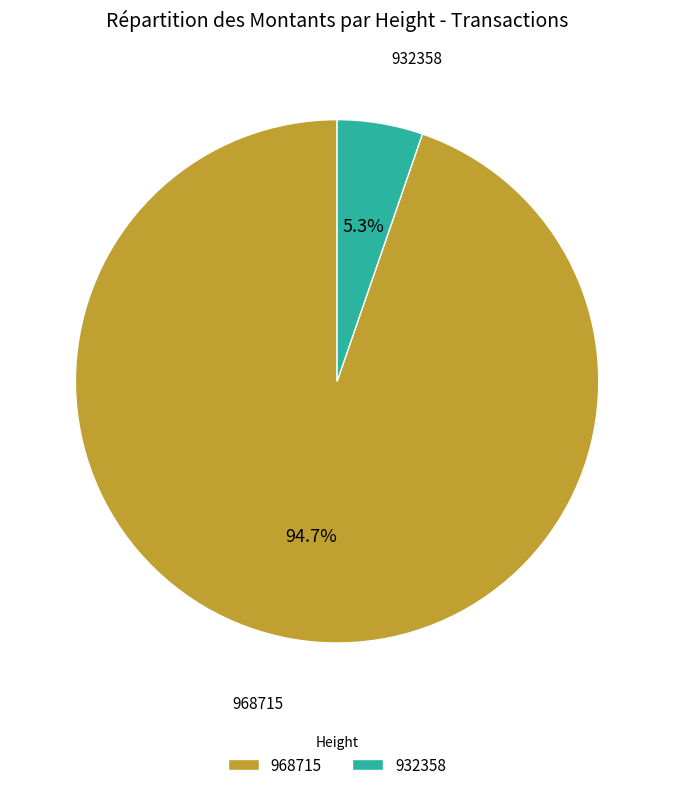

Count the number of slices in the pie.

2